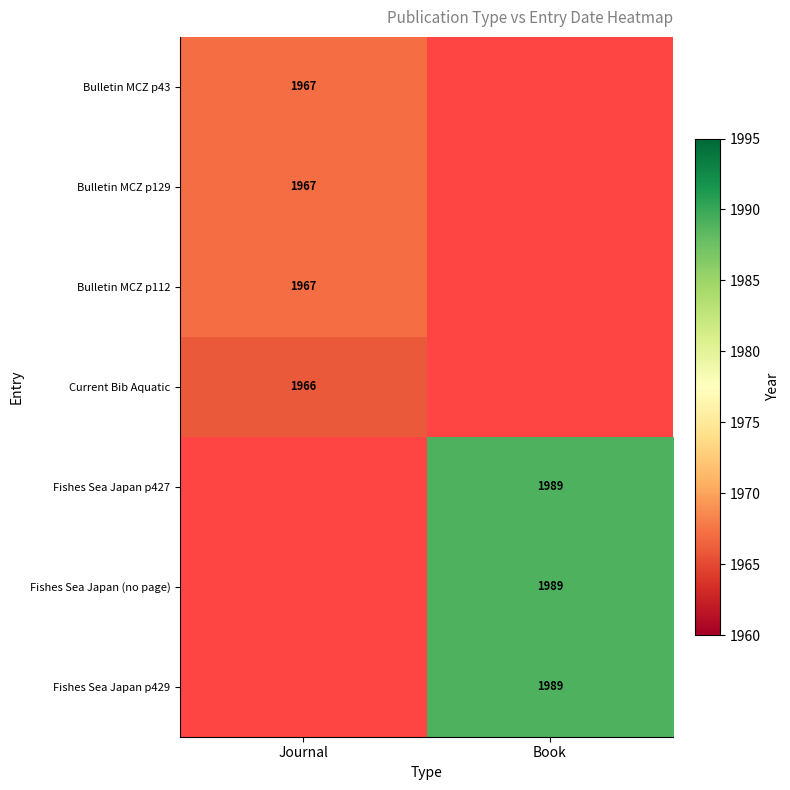

True or false: Fishes Sea Japan (no page) has a value of 1989 at Book.

True